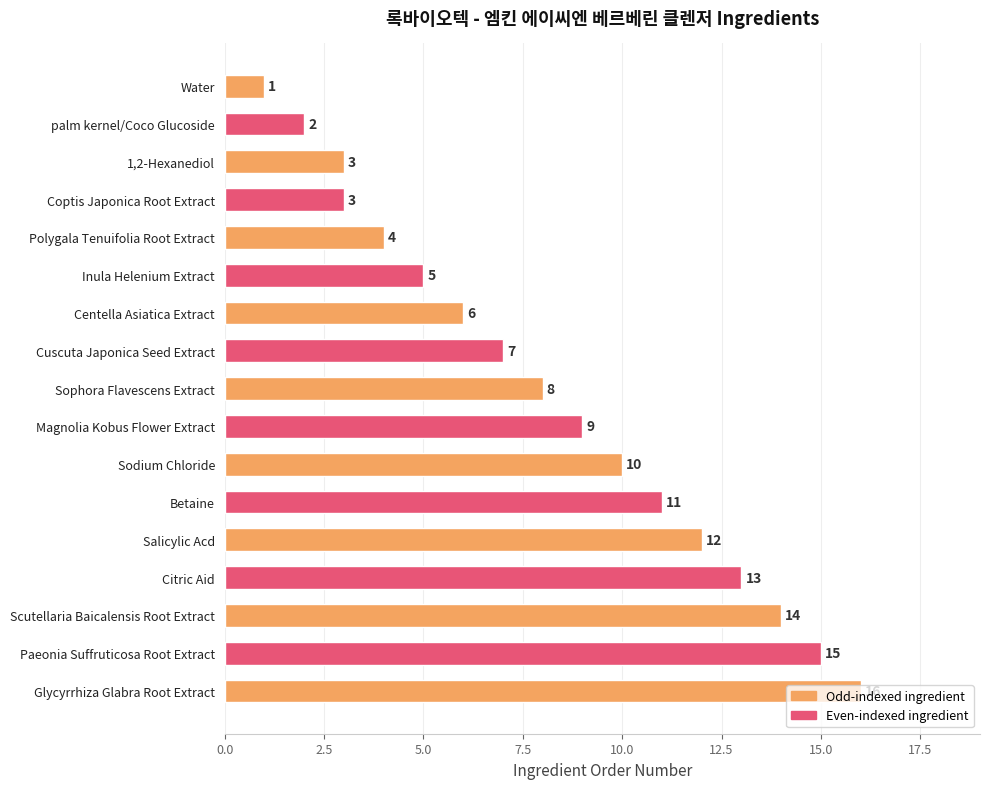

True or false: the data shows 14 at Magnolia Kobus Flower Extract.

False